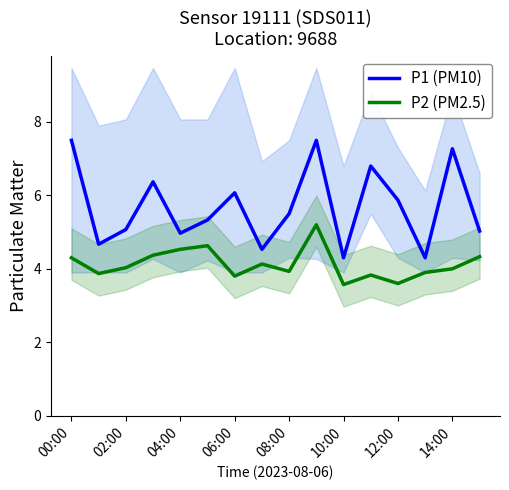

True or false: P2 (PM2.5) and P1 (PM10) cross at least once.

False